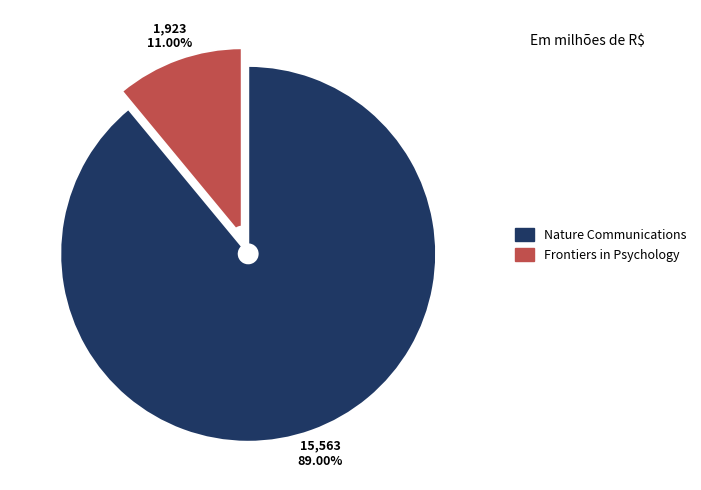

Between Nature Communications and Frontiers in Psychology, which is larger?

Nature Communications